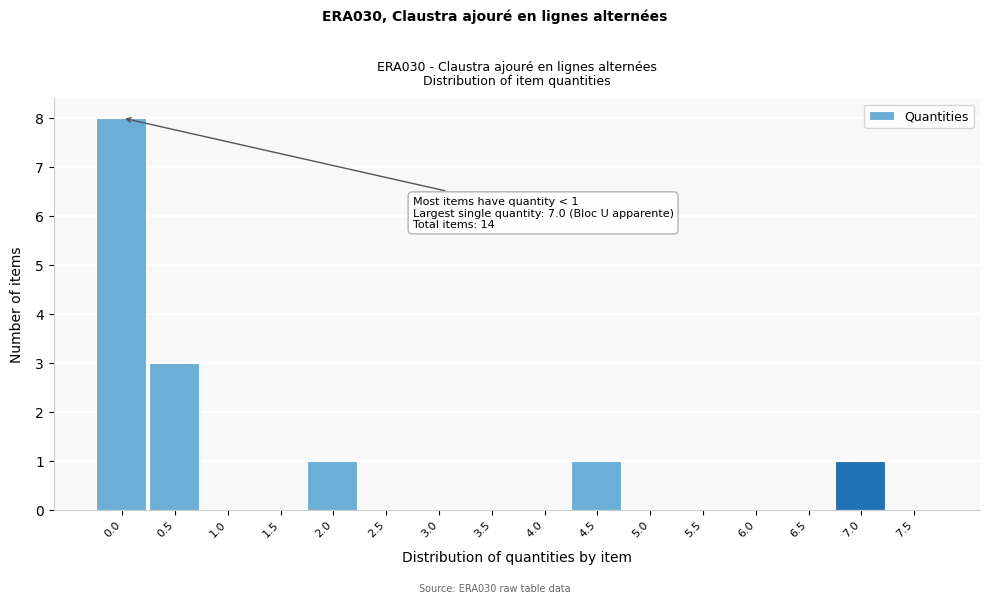

Reading right to left, transcribe all the data shown in this chart.

7.5=0	7.0=1	6.5=0	6.0=0	5.5=0	5.0=0	4.5=1	4.0=0	3.5=0	3.0=0	2.5=0	2.0=1	1.5=0	1.0=0	0.5=3	0.0=8